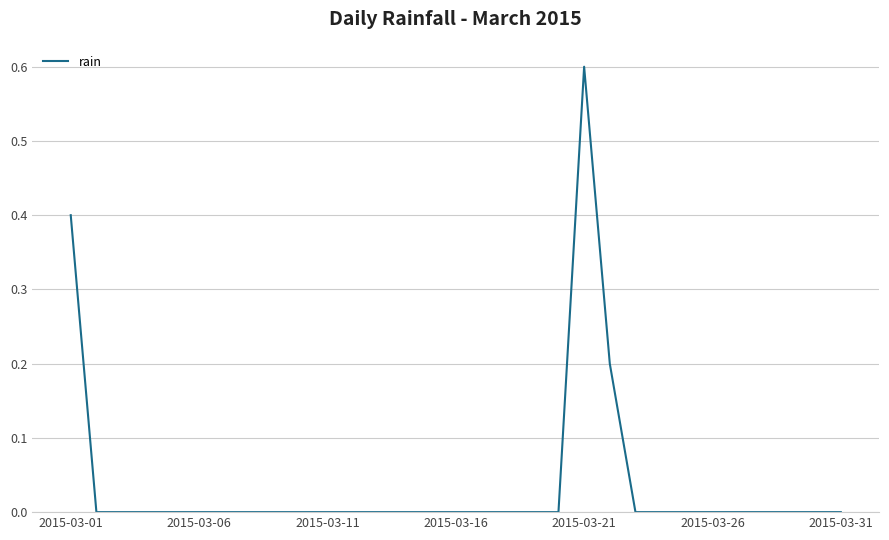

What is the greatest value displayed?

0.6